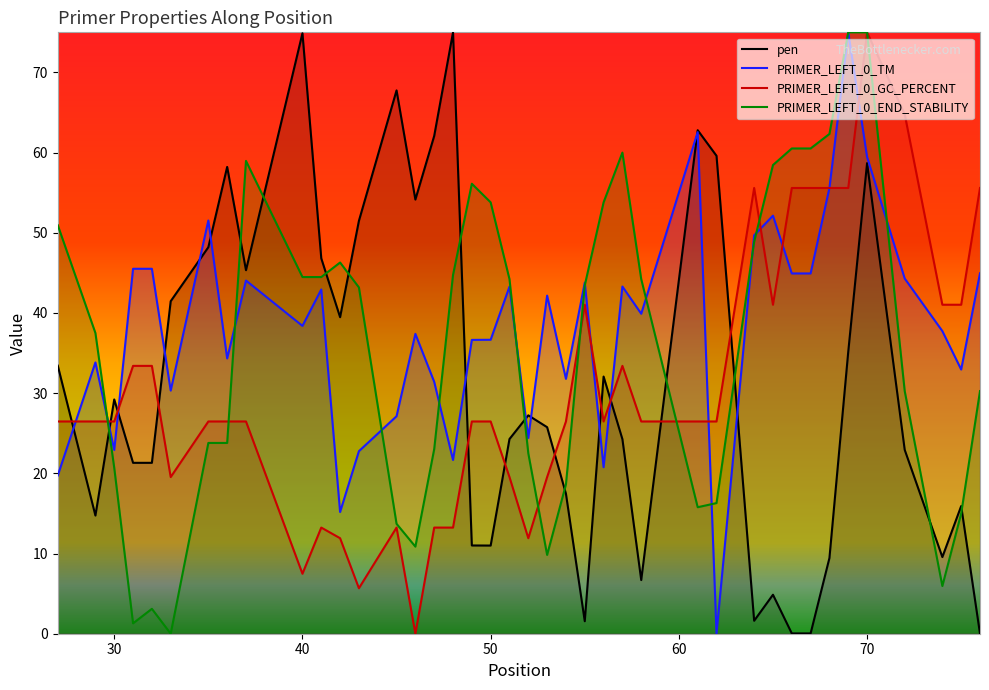

How many positive values does the PRIMER_LEFT_0_GC_PERCENT series have?

39